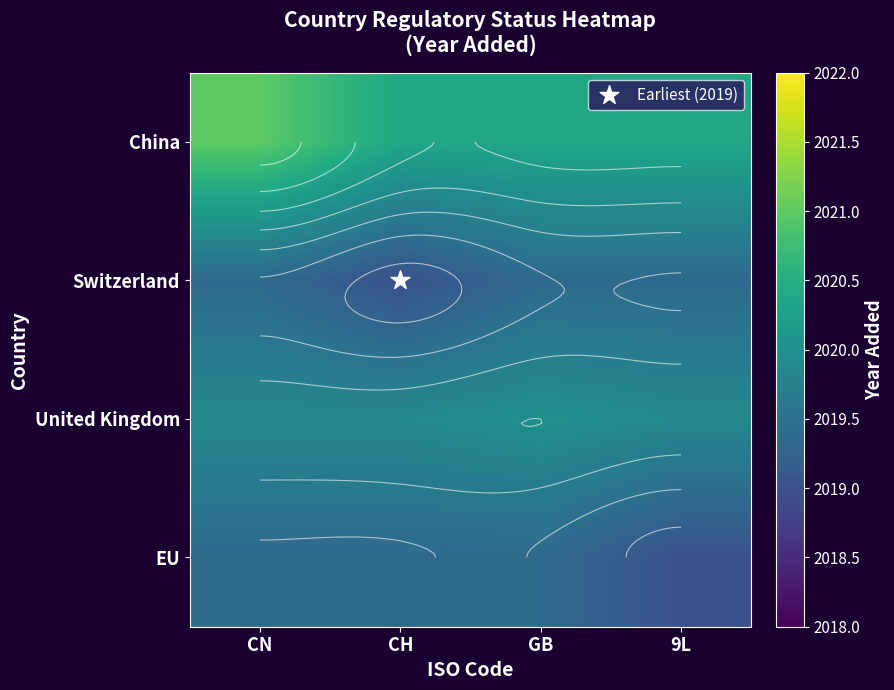

What is the maximum value for Switzerland?

2019.4